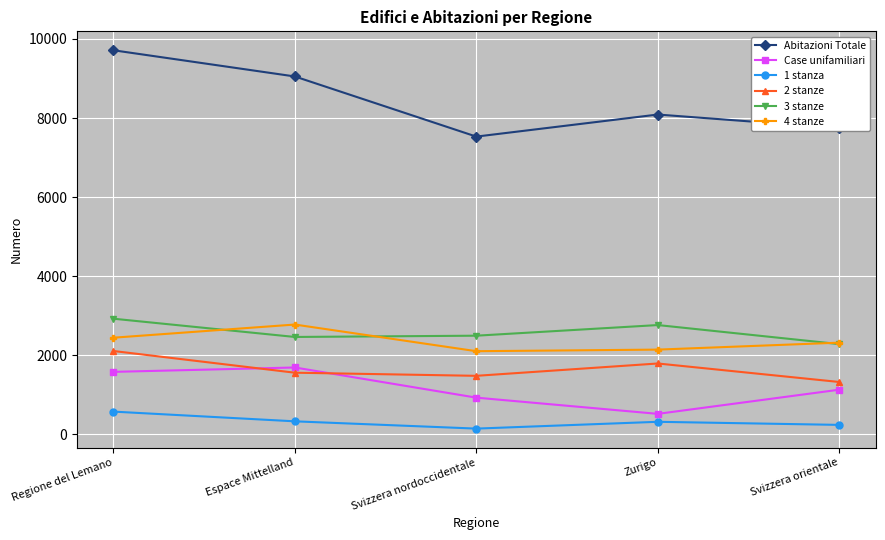

Which category has the highest value in the Case unifamiliari series?

Espace Mittelland